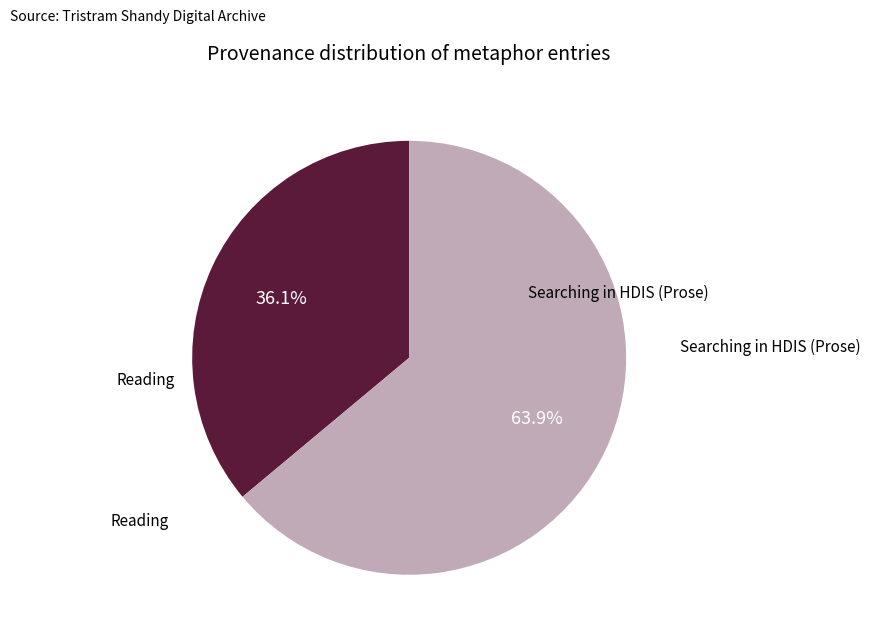

Is there a majority slice in this chart?

Yes